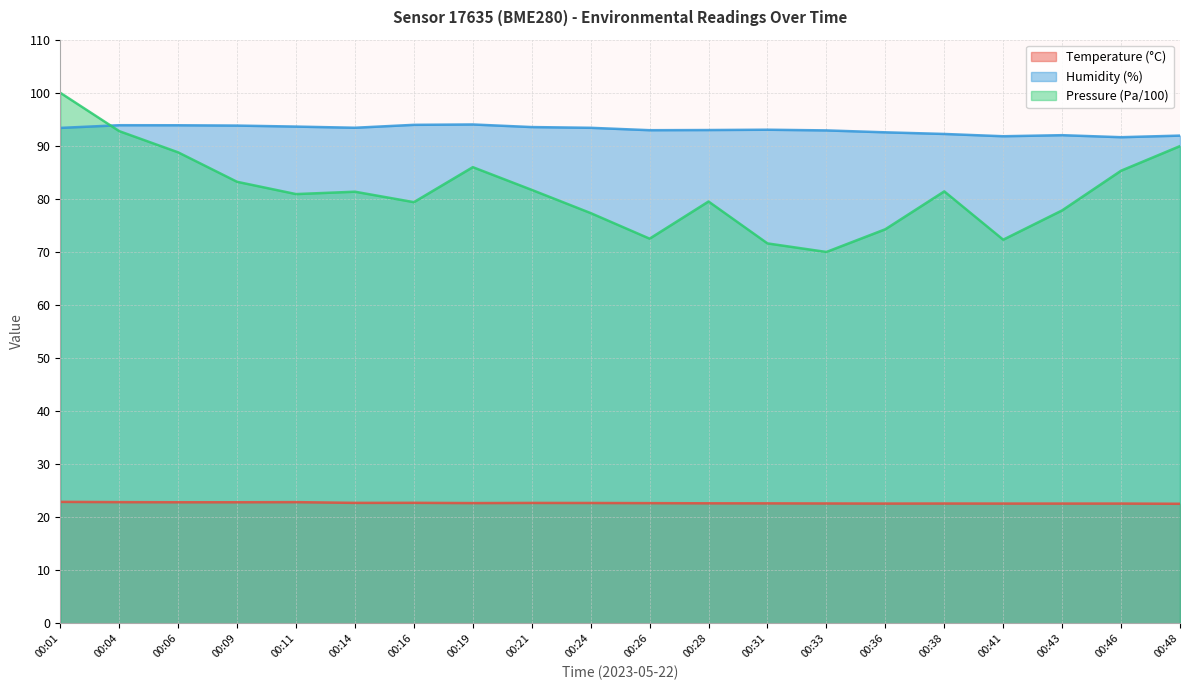

Does the chart have visible grid lines?

Yes